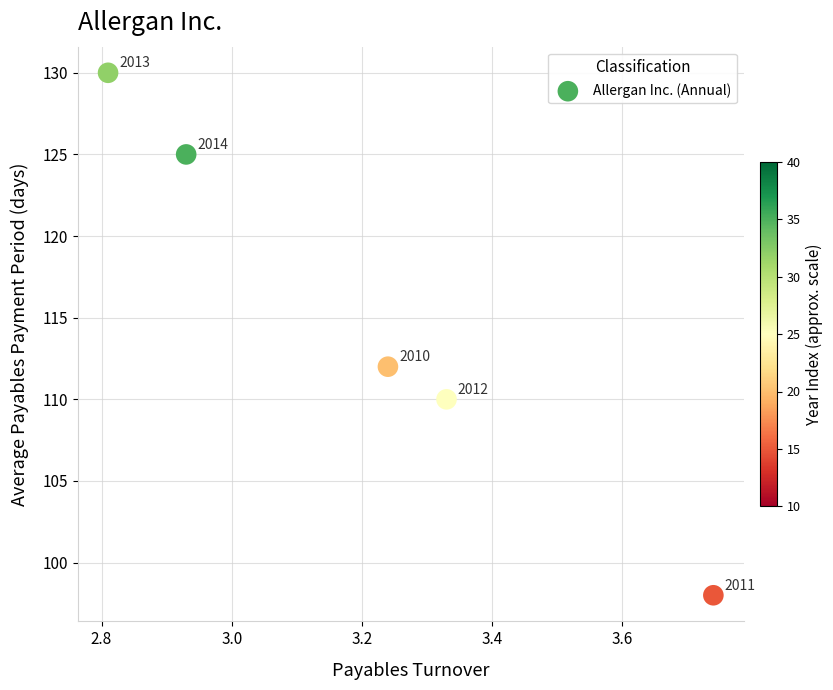

What is the average Y value?

115